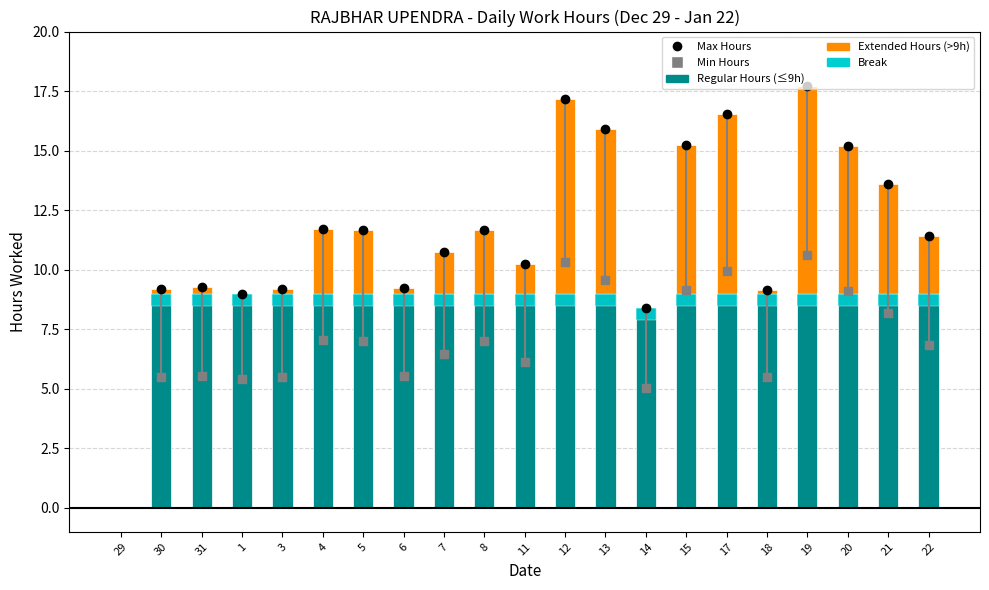

What position from the right is 22?

1